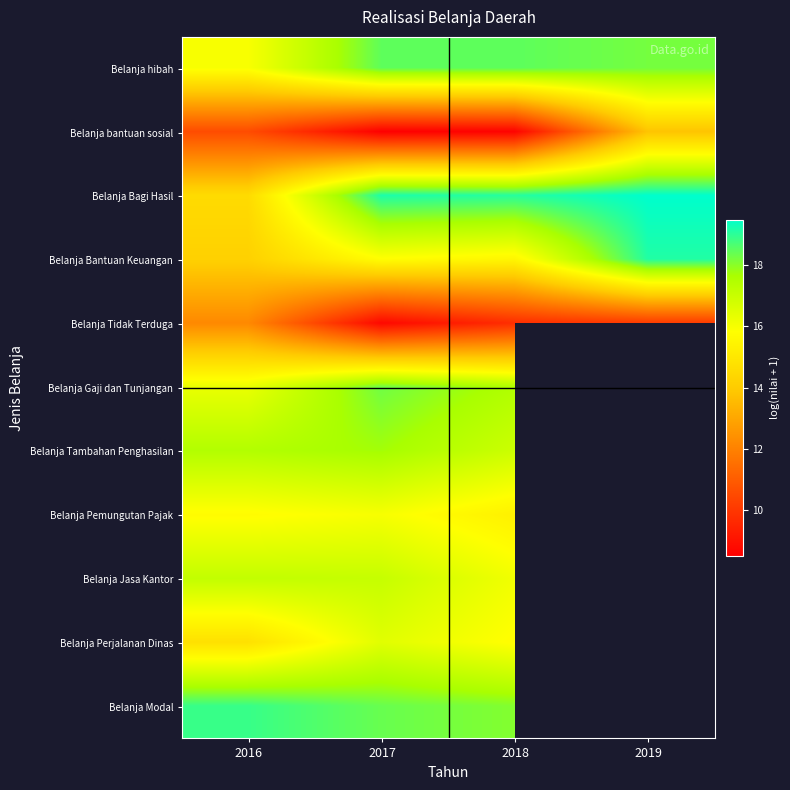

What is the difference between the Belanja Jasa Kantor values at 2017 and 2018?

0.9